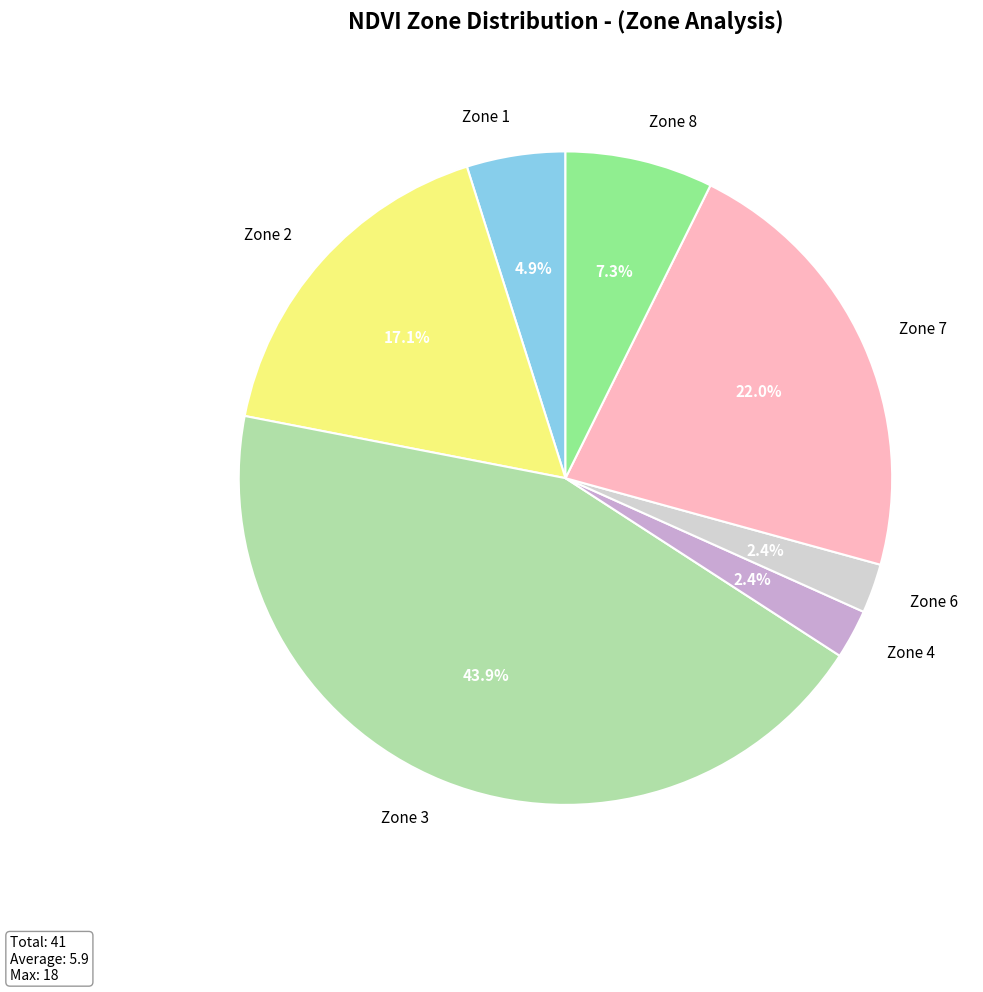

What percentage is the Zone 8 slice, to the nearest percent?

7%